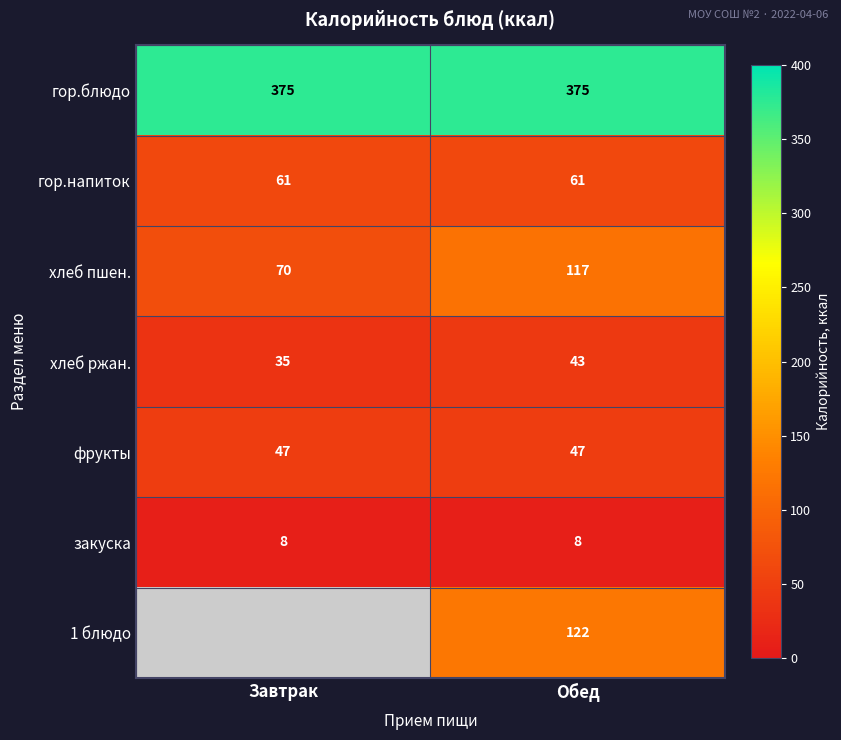

What is the average value of the фрукты series?

47